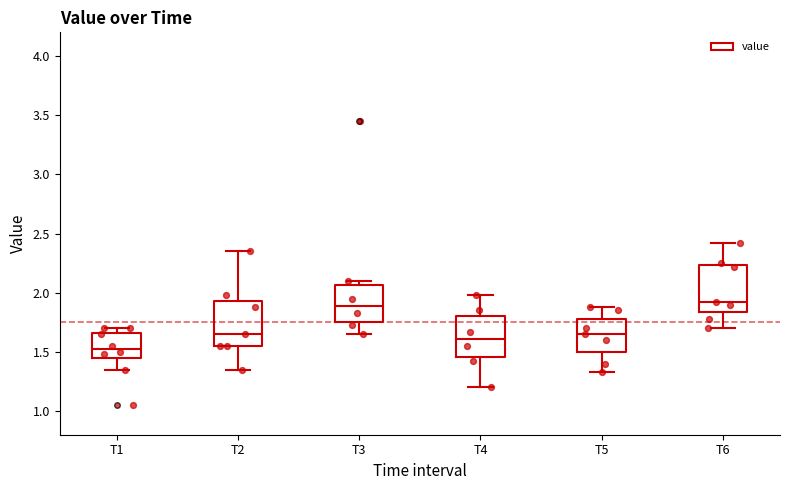

Reading left to right, read every box against the y-axis: the position of its median line, the range the box covers, and the ends of its whiskers. The values are not printed on the chart, so give them approximately, as read against the axis.

T1: median 1.55, box 1.45 to 1.65, whiskers 1.35 to 1.70
T2: median 1.65, box 1.55 to 1.95, whiskers 1.35 to 2.35
T3: median 1.90, box 1.75 to 2.05, whiskers 1.65 to 2.10
T4: median 1.60, box 1.45 to 1.80, whiskers 1.20 to 2.00
T5: median 1.65, box 1.50 to 1.80, whiskers 1.35 to 1.90
T6: median 1.90, box 1.85 to 2.25, whiskers 1.70 to 2.40